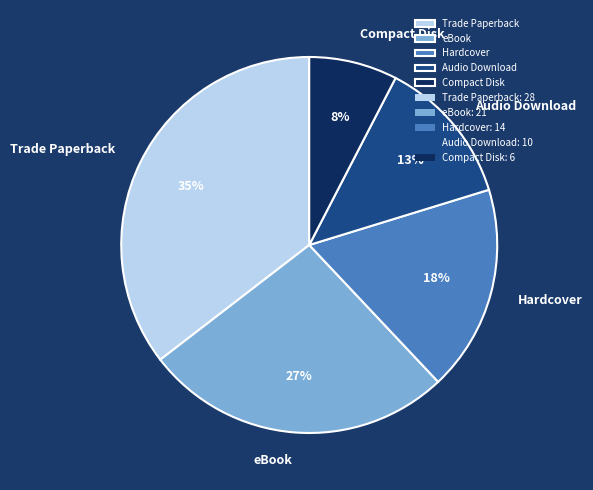

How many segments does this pie chart have?

5